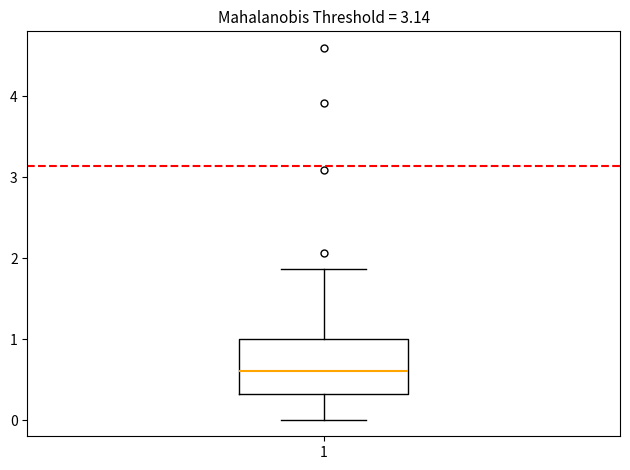

Read this box plot against the y-axis: the position of the median line, the range covered by the box, and the ends of both whiskers. The values are not printed on the chart, so give them approximately, as read against the axis.

median 0.6, box 0.3 to 1.0, whiskers 0.0 to 1.9